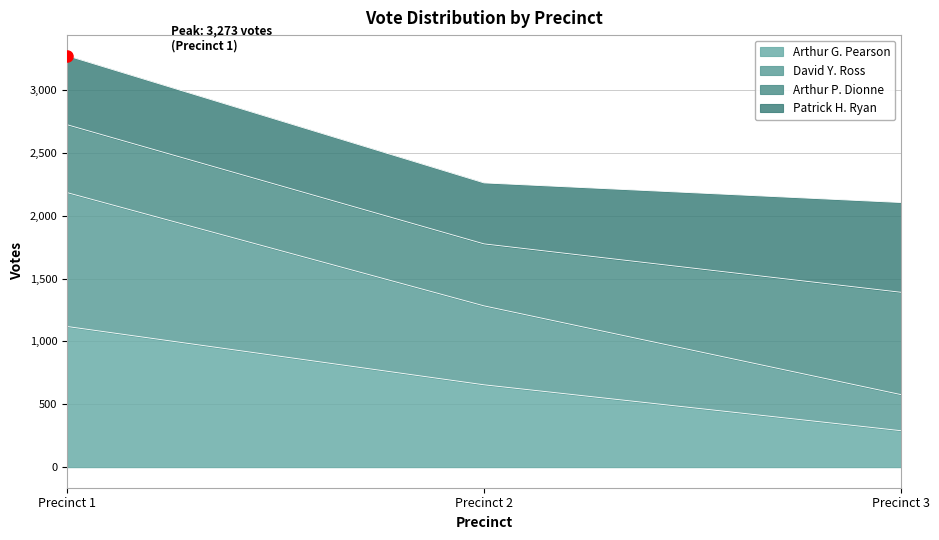

What is the total value across all series at Precinct 2?

2261